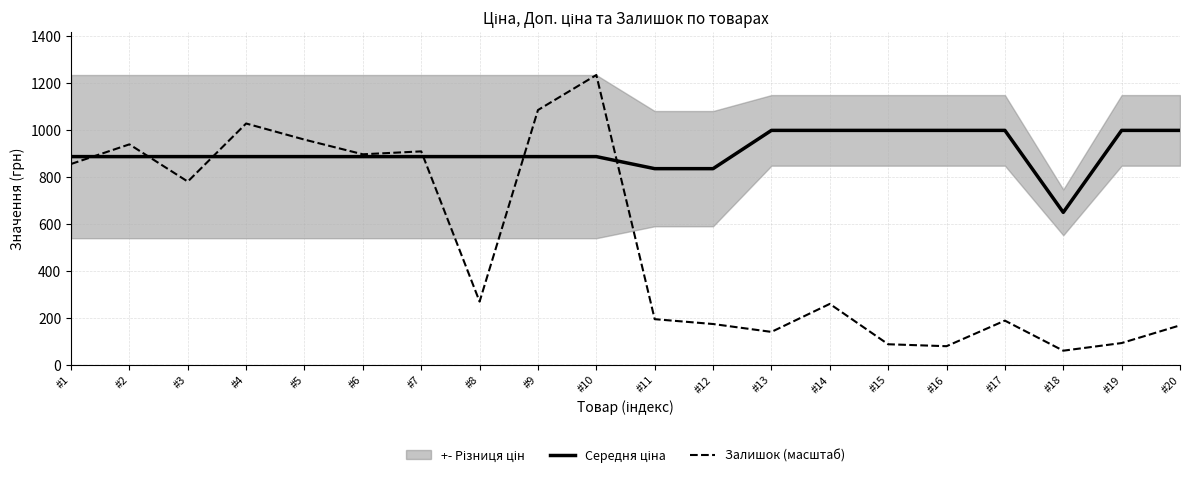

True or false: Залишок (масштаб) has a value of 1644.5 at #4.

False